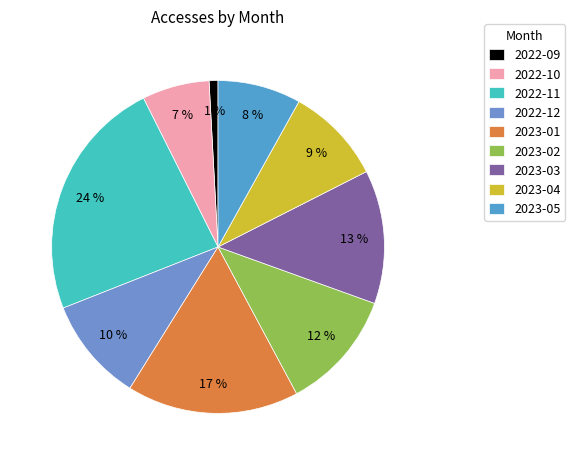

Rank the categories by value from lowest to highest.

2022-09, 2022-10, 2023-05, 2023-04, 2022-12, 2023-02, 2023-03, 2023-01, 2022-11